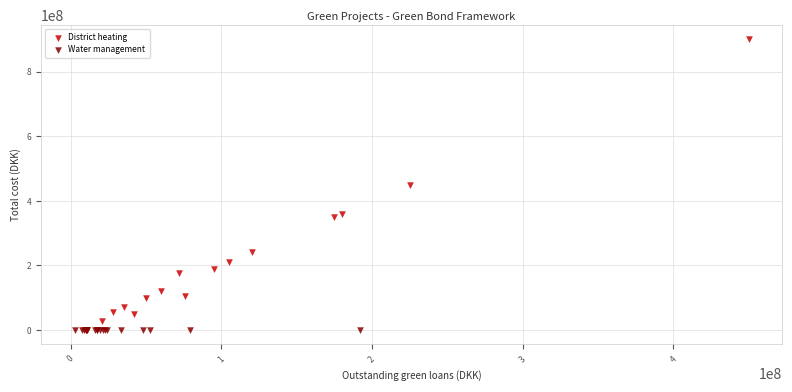

Which series reaches the maximum Y coordinate?

District heating